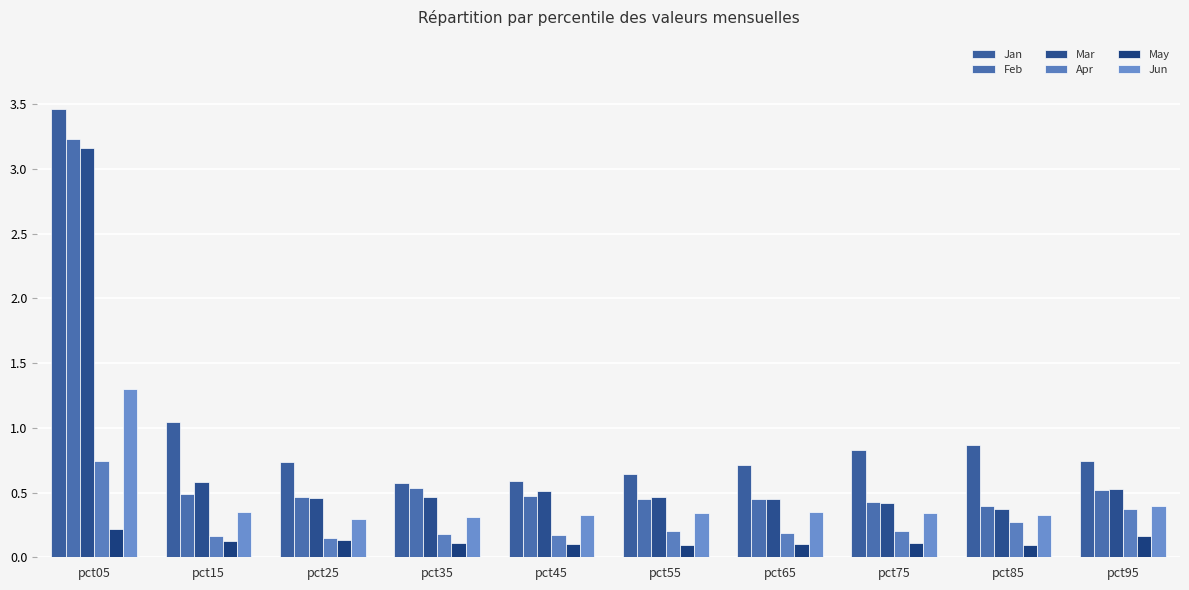

How many distinct data groups are displayed?

6